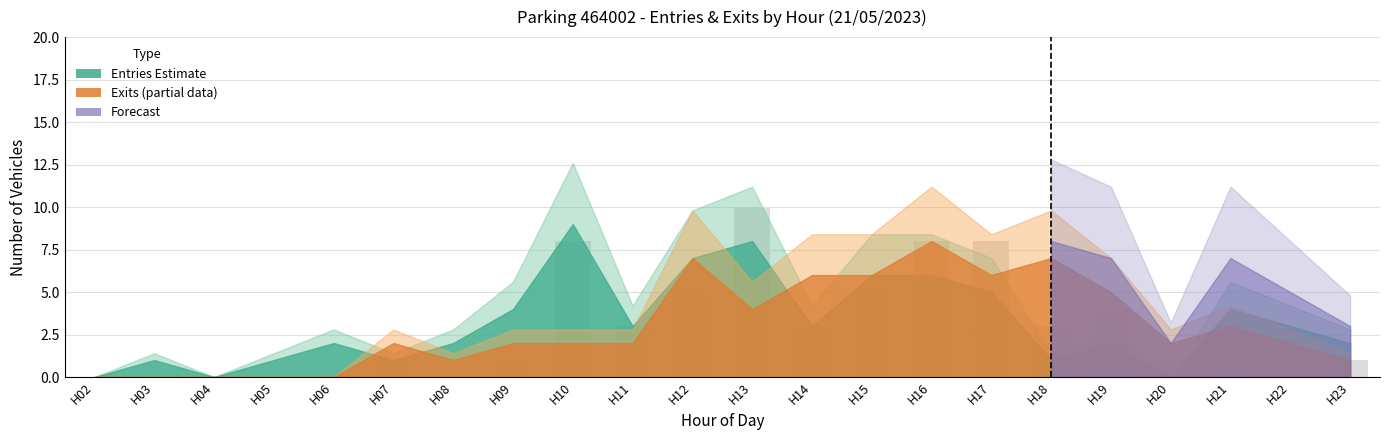

What is the sum of all values?

63